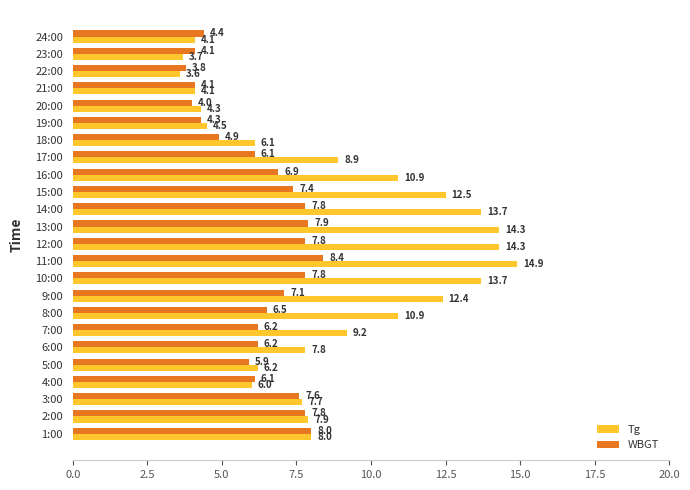

Rank the series by their average value, from highest to lowest.

Tg, WBGT